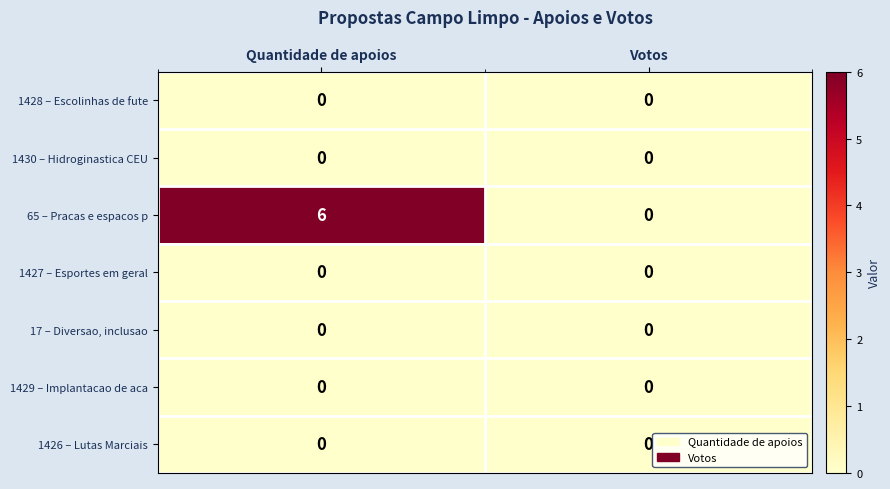

Reading left to right, what are all the values shown in this chart?

1428 – Escolinhas de fute: Quantidade de apoios=0	Votos=0
1430 – Hidroginastica CEU: Quantidade de apoios=0	Votos=0
65 – Pracas e espacos p: Quantidade de apoios=6	Votos=0
1427 – Esportes em geral: Quantidade de apoios=0	Votos=0
17 – Diversao, inclusao: Quantidade de apoios=0	Votos=0
1429 – Implantacao de aca: Quantidade de apoios=0	Votos=0
1426 – Lutas Marciais: Quantidade de apoios=0	Votos=0